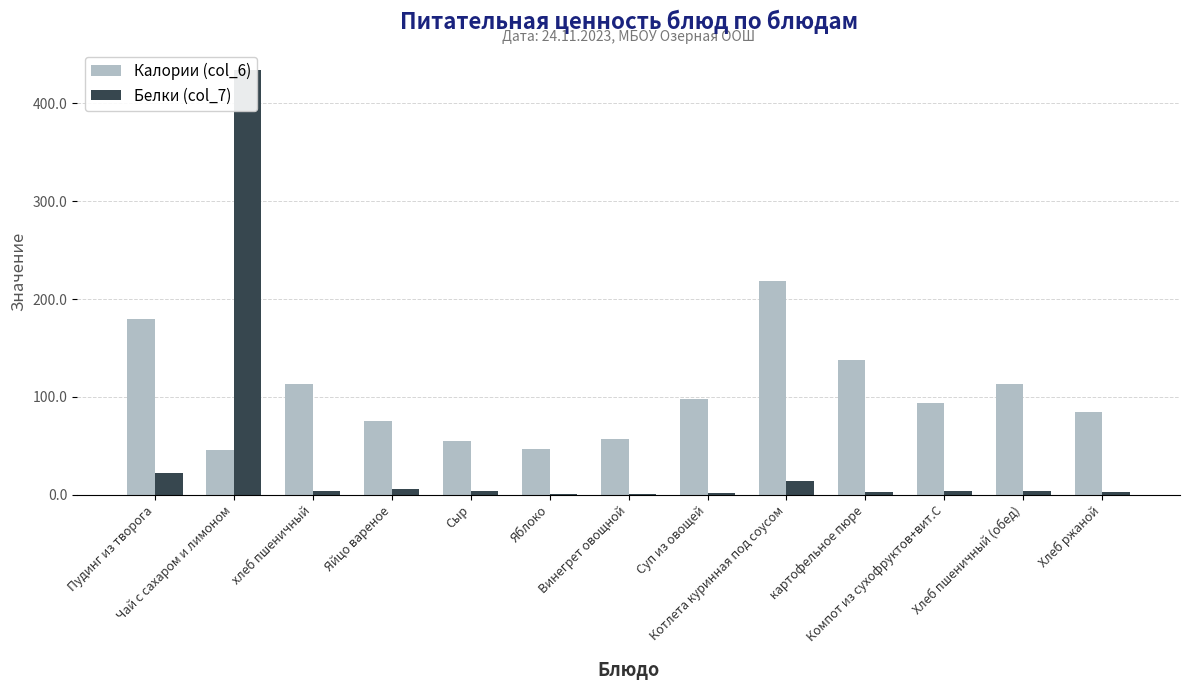

Reading left to right, what are all the values shown in this chart?

Калории (col_6): Пудинг из творога=179.2	Чай с сахаром и лимоном=46.0	хлеб пшеничный=113.2	Яйцо вареное=75.4	Сыр=54.6	Яблоко=47.0	Винегрет овощной=56.9	Суп из овощей=98.4	Котлета куринная под соусом=218.1	картофельное пюре=137.2	Компот из сухофруктов+вит.С=94.2	Хлеб пшеничный (обед)=113.2	Хлеб ржаной=85.0
Белки (col_7): Пудинг из творога=22.2	Чай с сахаром и лимоном=434.0	хлеб пшеничный=3.8	Яйцо вареное=6.1	Сыр=3.5	Яблоко=0.4	Винегрет овощной=0.8	Суп из овощей=1.7	Котлета куринная под соусом=13.6	картофельное пюре=3.1	Компот из сухофруктов+вит.С=4.0	Хлеб пшеничный (обед)=3.8	Хлеб ржаной=2.8